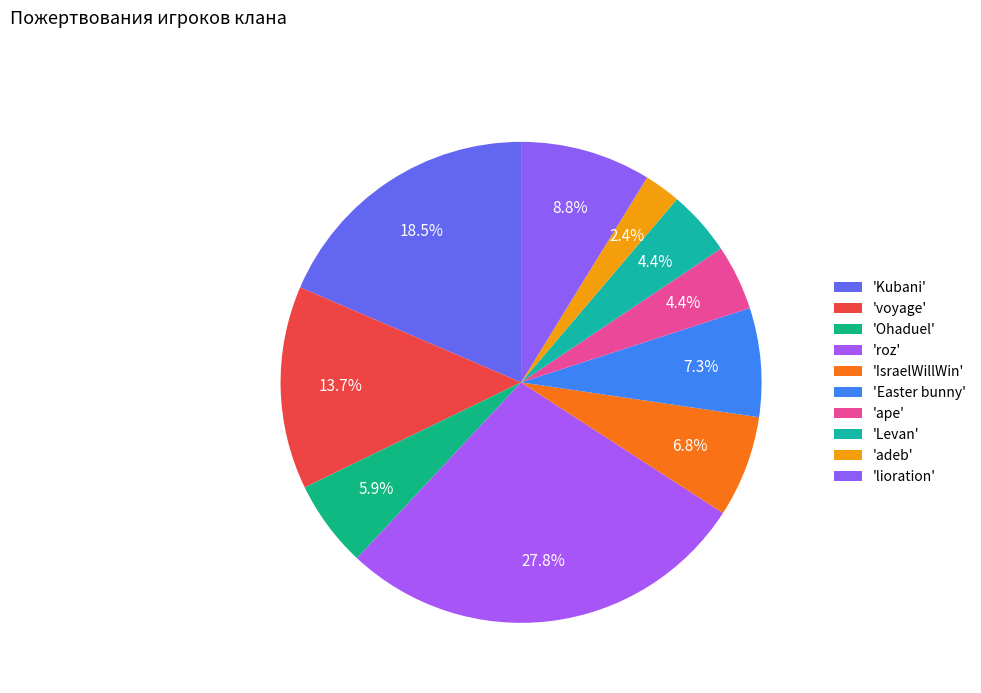

Count the number of slices in the pie.

10